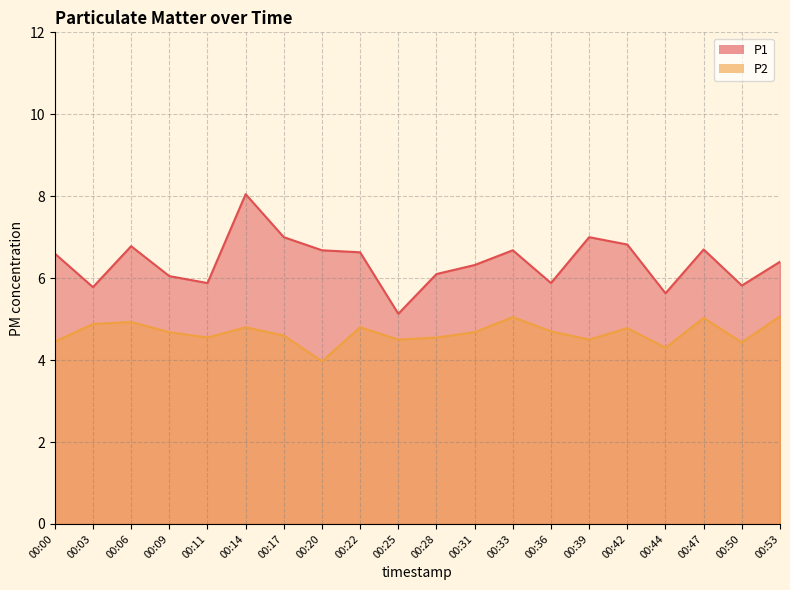

True or false: P1 has a value of 5.8 at 00:50.

True